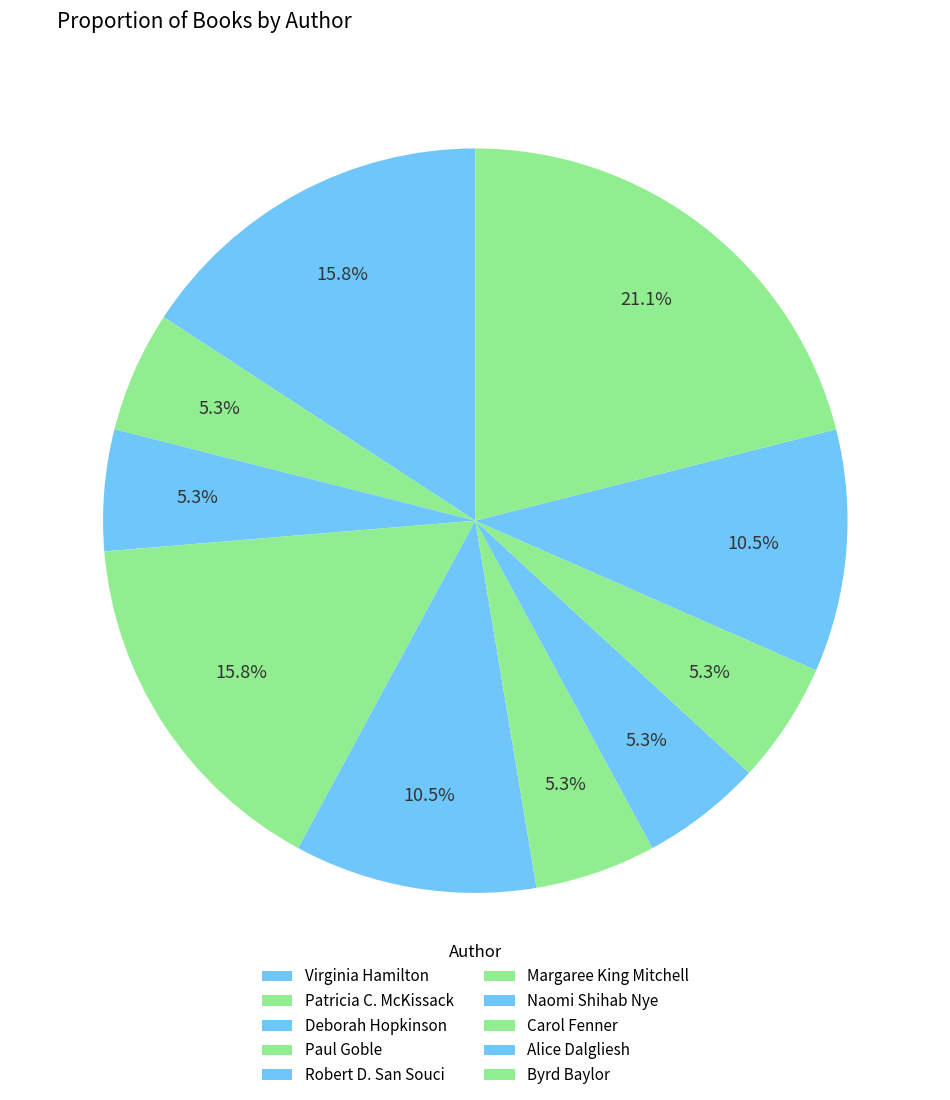

Count the number of slices in the pie.

10